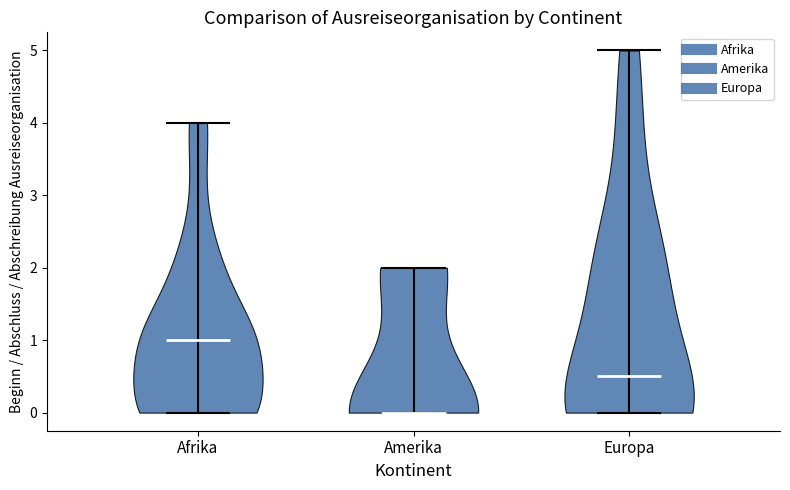

Reading left to right, read every violin against the y-axis: where its median line is, and the lowest and highest points it reaches. The values are not printed on the chart, so give them approximately, as read against the axis.

Afrika: median line 1.0, lowest point 0.0, highest point 4.0
Amerika: median line 0.0, lowest point 0.0, highest point 2.0
Europa: median line 0.5, lowest point 0.0, highest point 5.0